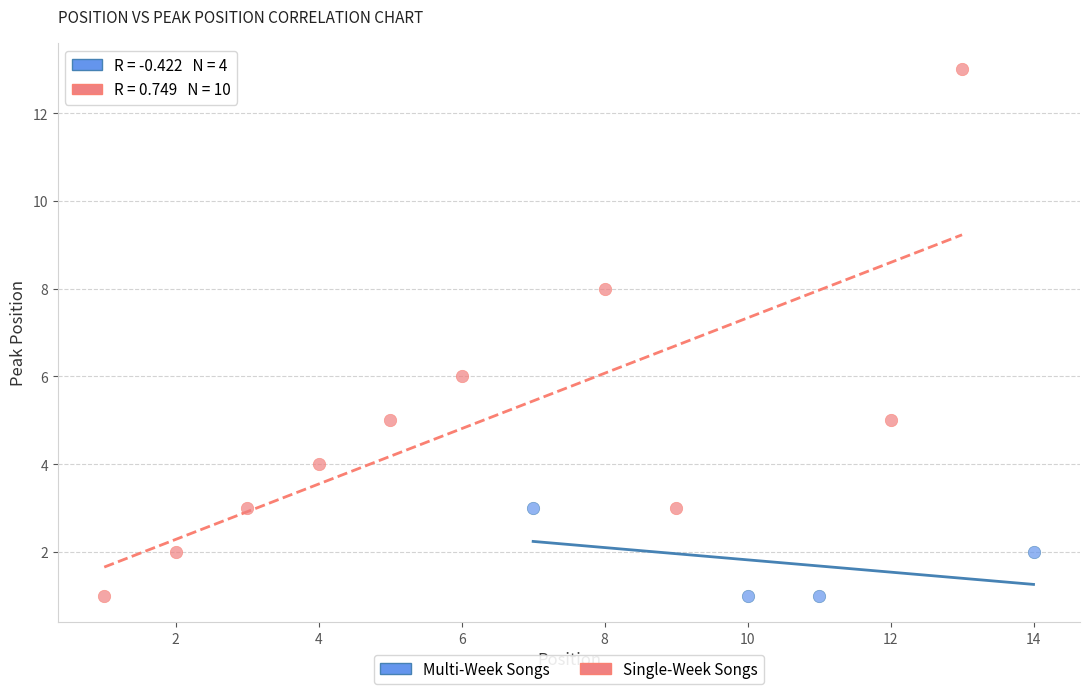

Which series reaches the maximum Y coordinate?

Single-Week Songs